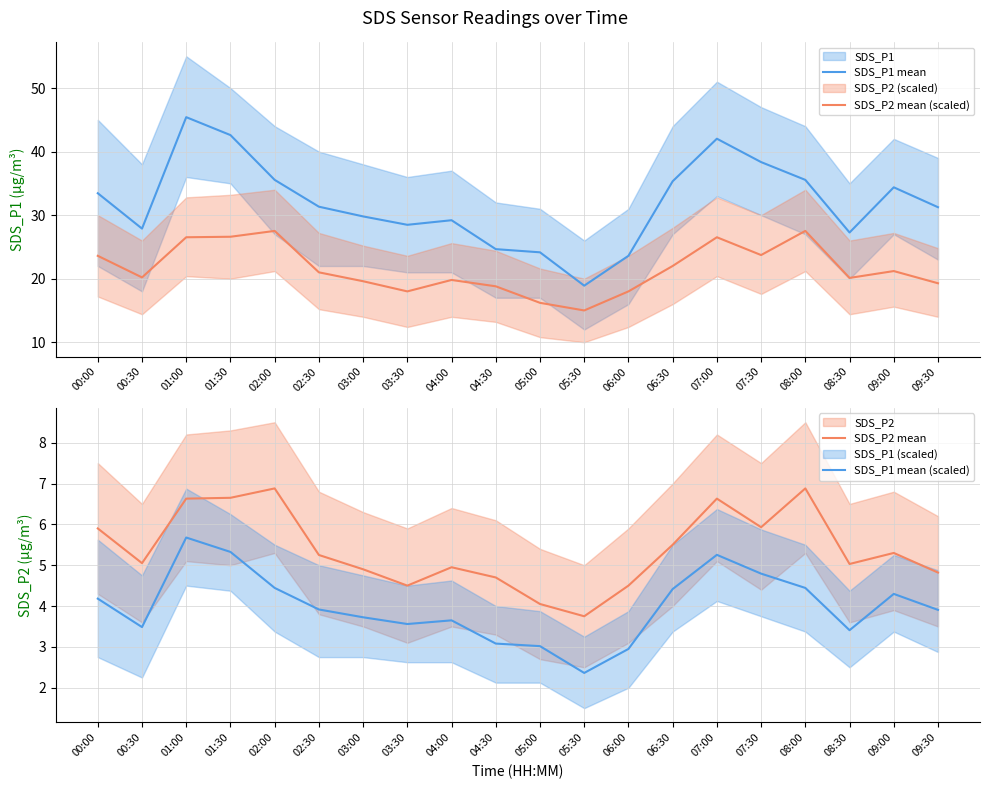

Reading right to left, transcribe all the data shown in this chart.

SDS_P1 mean: 09:30=31.2	09:00=34.4	08:30=27.3	08:00=35.5	07:30=38.4	07:00=42.0	06:30=35.3	06:00=23.6	05:30=18.9	05:00=24.1	04:30=24.6	04:00=29.2	03:30=28.5	03:00=29.8	02:30=31.3	02:00=35.5	01:30=42.6	01:00=45.4	00:30=27.9	00:00=33.5
SDS_P2 mean (scaled): 09:30=19.3	09:00=21.2	08:30=20.1	08:00=27.5	07:30=23.7	07:00=26.5	06:30=22.0	06:00=18.0	05:30=15.0	05:00=16.2	04:30=18.8	04:00=19.8	03:30=18.0	03:00=19.6	02:30=21.0	02:00=27.5	01:30=26.6	01:00=26.5	00:30=20.2	00:00=23.6
SDS_P2 mean: 09:30=4.8	09:00=5.3	08:30=5.0	08:00=6.9	07:30=5.9	07:00=6.6	06:30=5.5	06:00=4.5	05:30=3.8	05:00=4.0	04:30=4.7	04:00=5.0	03:30=4.5	03:00=4.9	02:30=5.2	02:00=6.9	01:30=6.7	01:00=6.6	00:30=5.0	00:00=5.9
SDS_P1 mean (scaled): 09:30=3.9	09:00=4.3	08:30=3.4	08:00=4.4	07:30=4.8	07:00=5.3	06:30=4.4	06:00=3.0	05:30=2.4	05:00=3.0	04:30=3.1	04:00=3.6	03:30=3.6	03:00=3.7	02:30=3.9	02:00=4.4	01:30=5.3	01:00=5.7	00:30=3.5	00:00=4.2